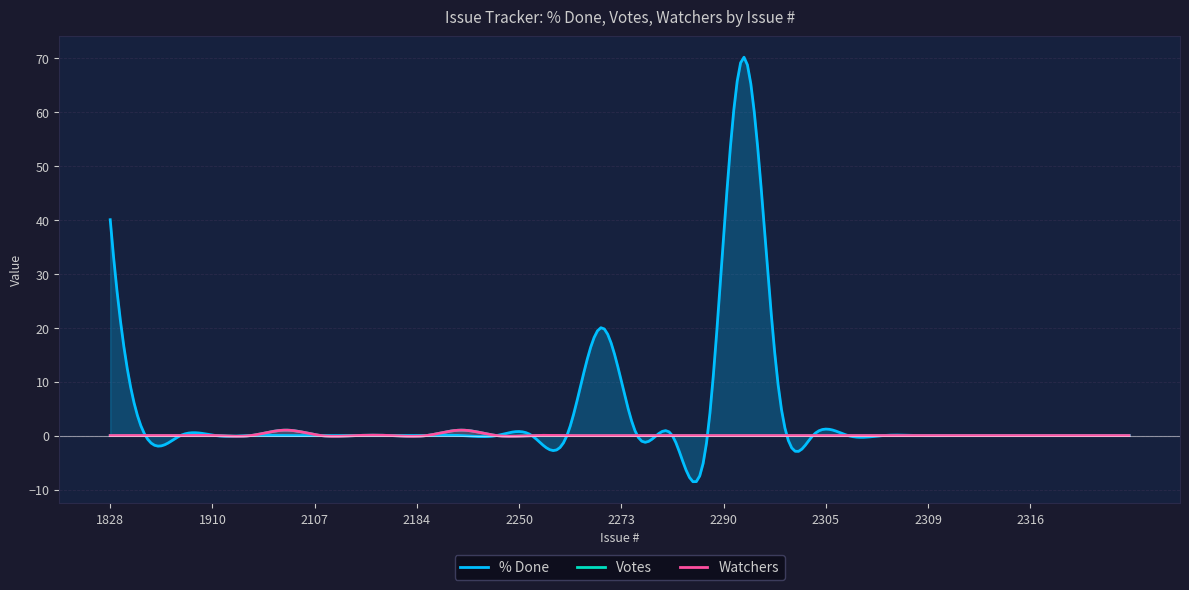

How many lines are shown in the chart?

3